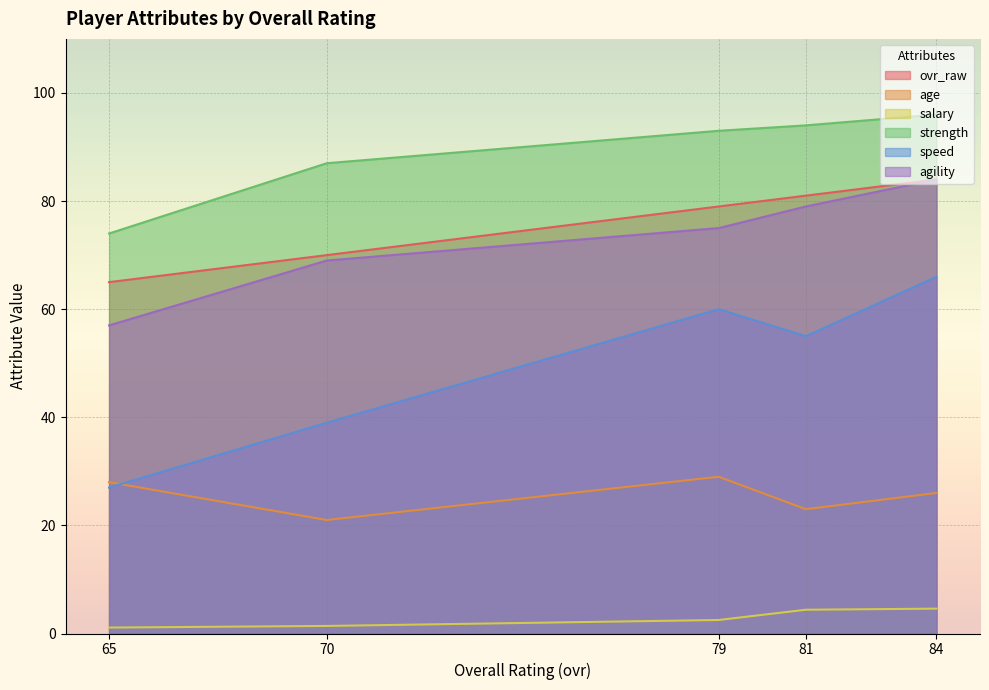

How many values in the speed series exceed 55?

2